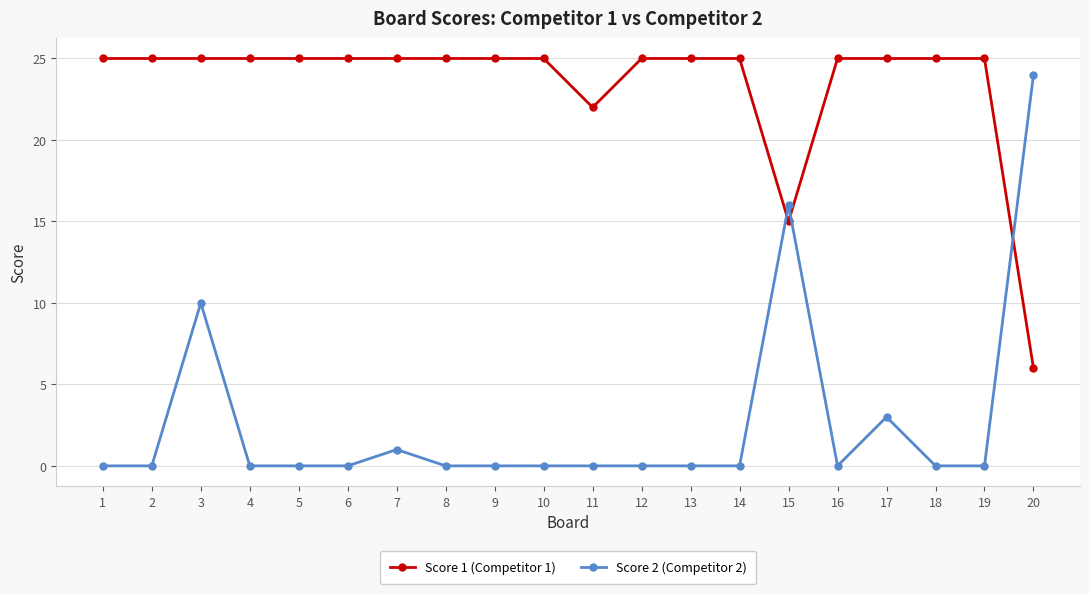

After their last crossing, which series has the higher values: Score 1 (Competitor 1) or Score 2 (Competitor 2)?

Score 2 (Competitor 2)